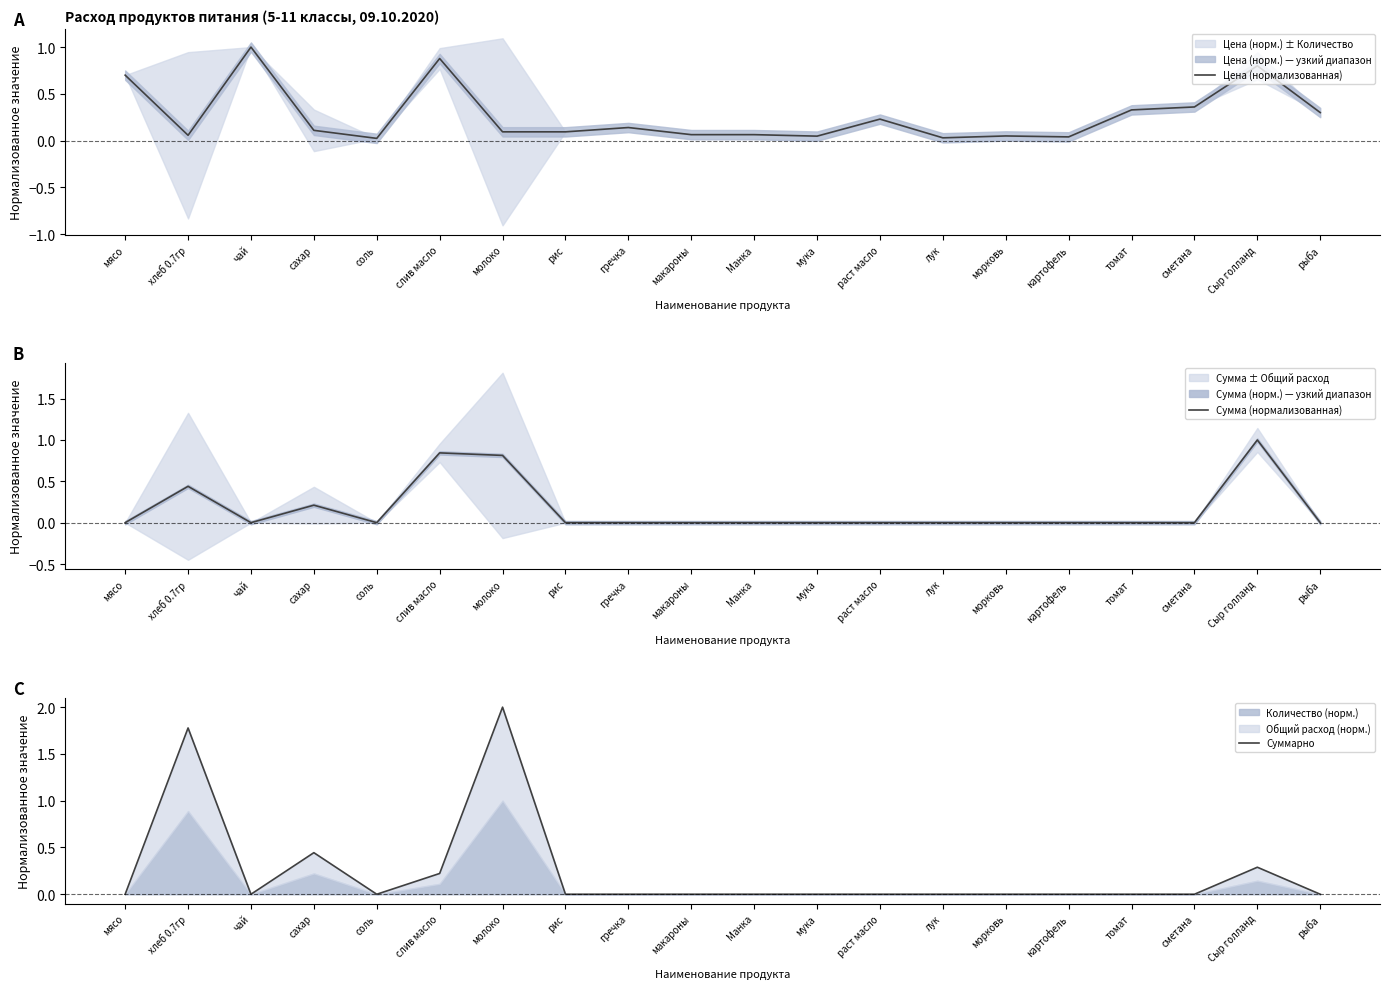

What is the difference between the highest and lowest values at чай?

1.0